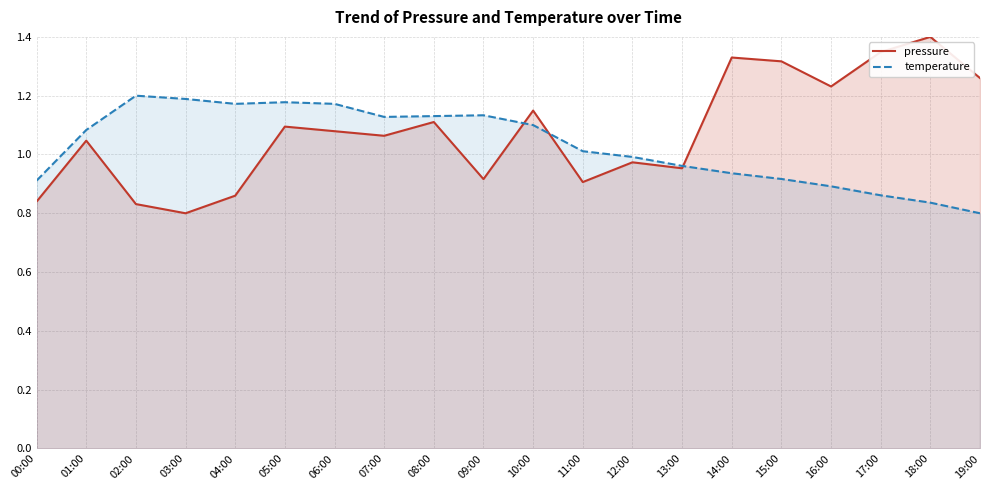

How many distinct data groups are displayed?

2